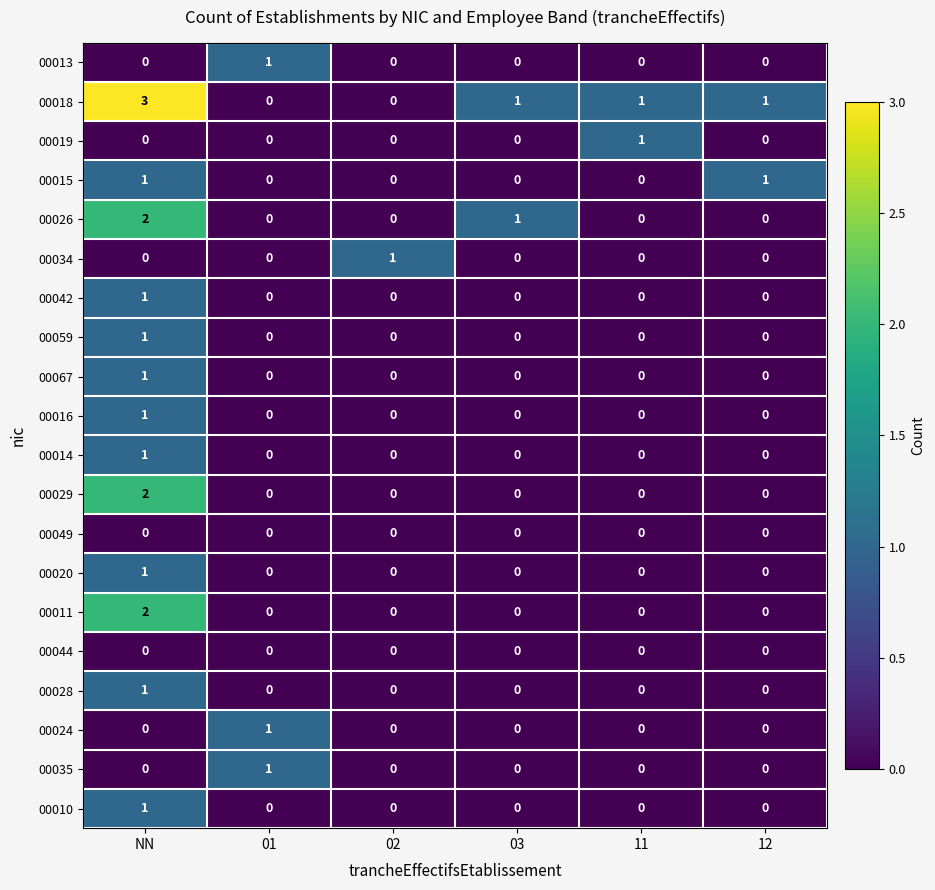

The 00059 series shows 0 at 01. True or false?

True